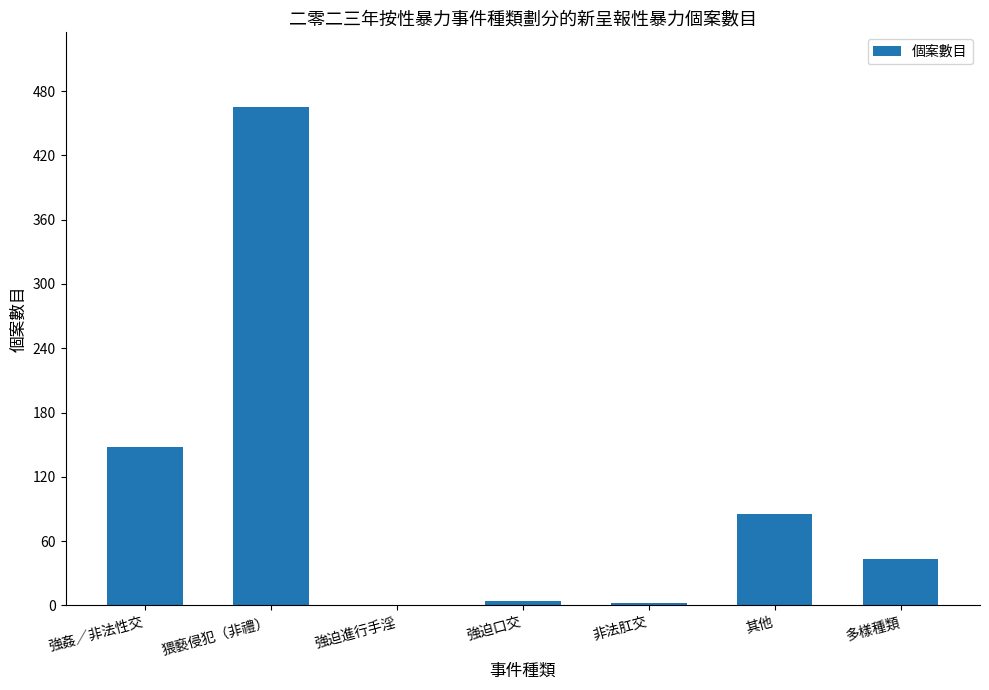

What is the change in value from 強姦／非法性交 to 其他?

-63